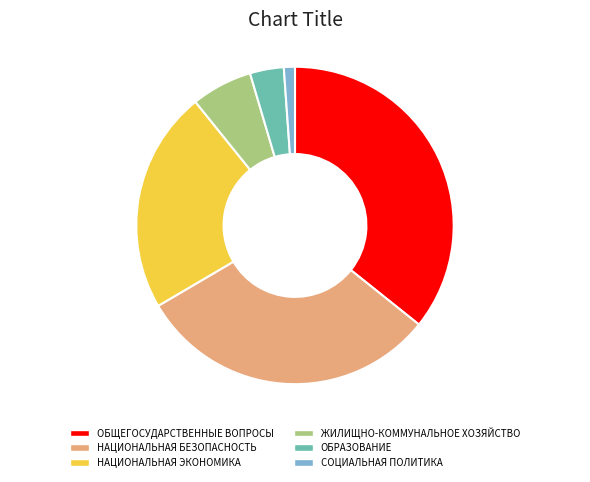

Is the sum of НАЦИОНАЛЬНАЯ ЭКОНОМИКА and ОБРАЗОВАНИЕ greater than half?

No